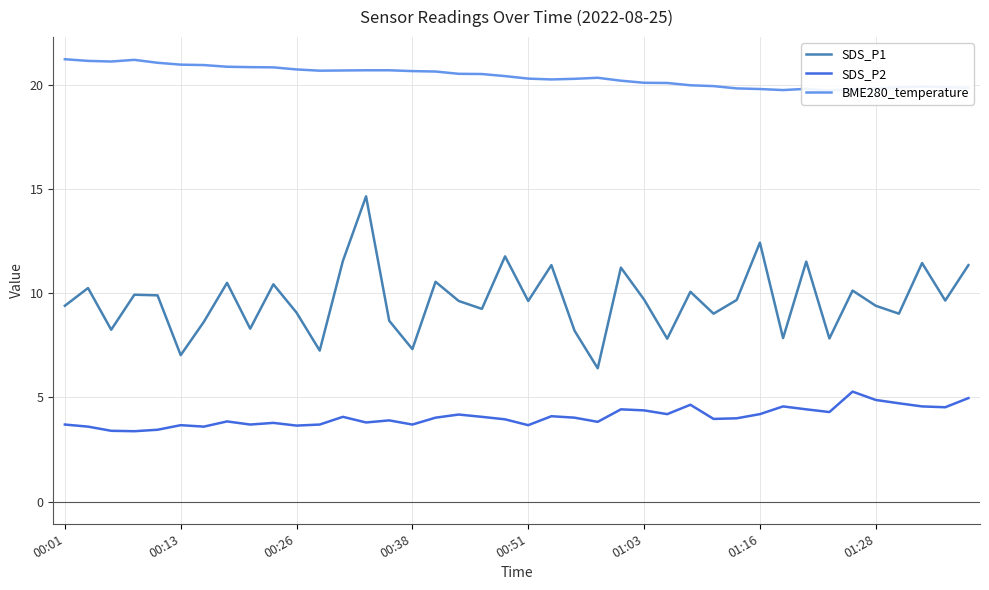

Which label corresponds to the largest value in the chart?

00:01